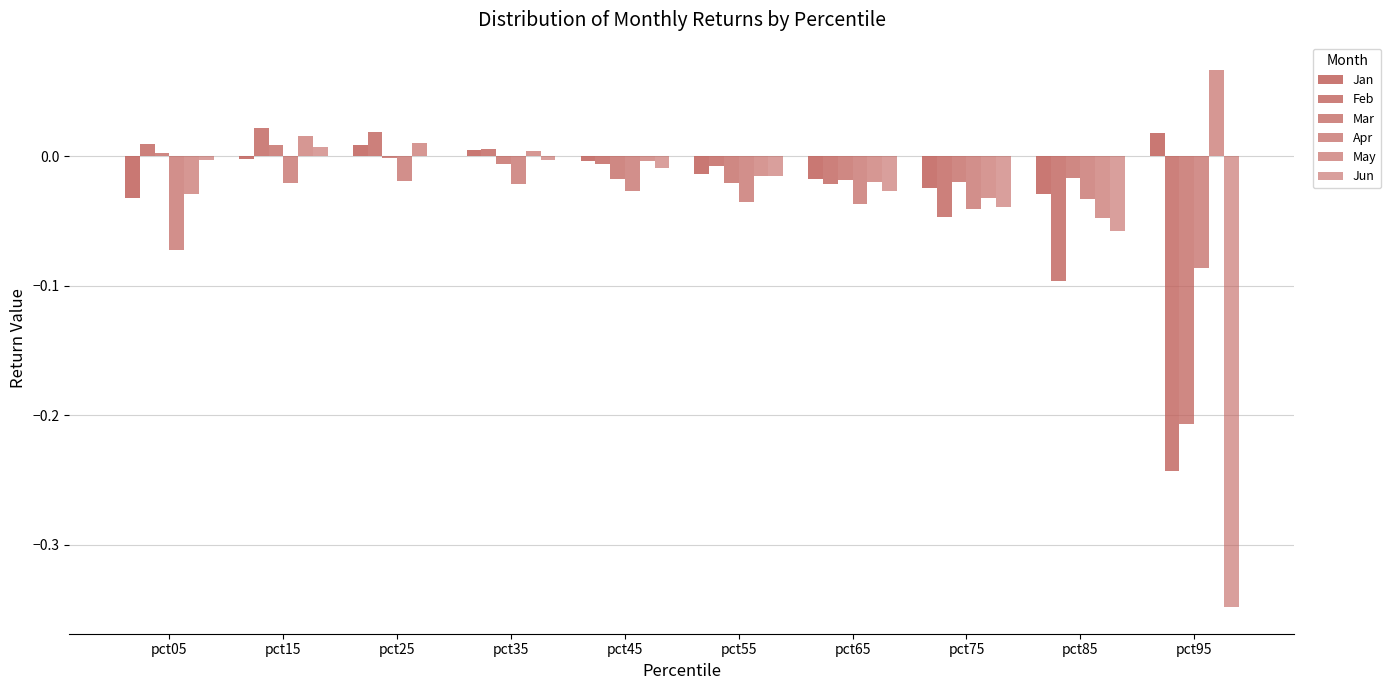

How many categories are shown in the chart?

10